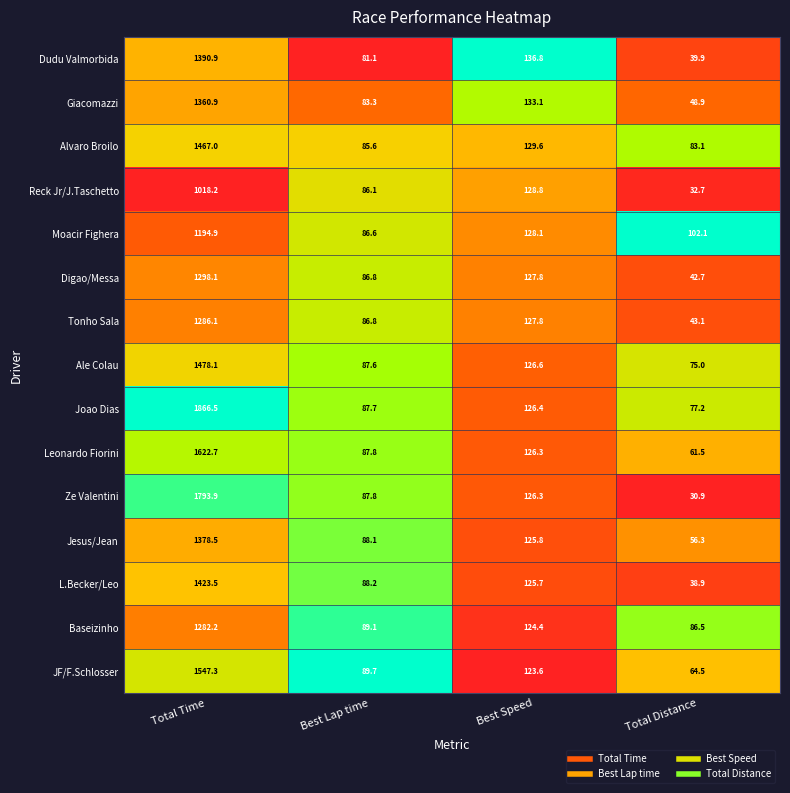

Which series has the largest total across all categories?

Joao Dias